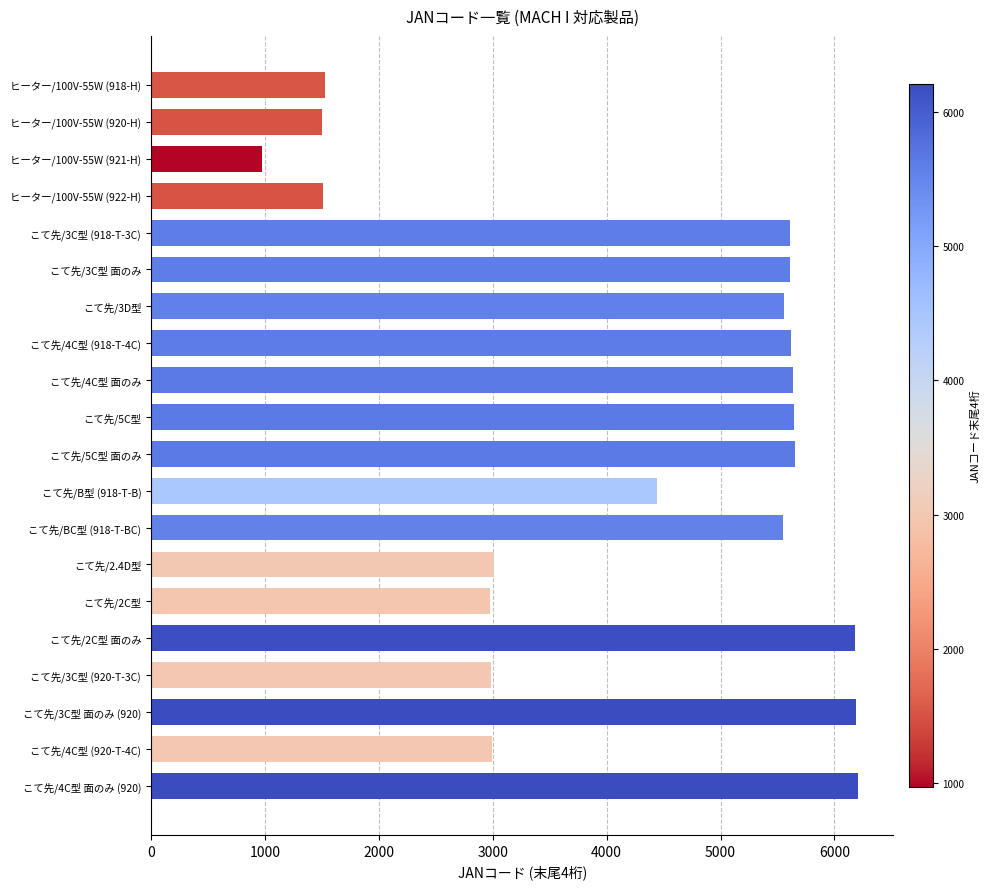

What is the sum of the values at こて先/5C型 and こて先/3D型?

11205